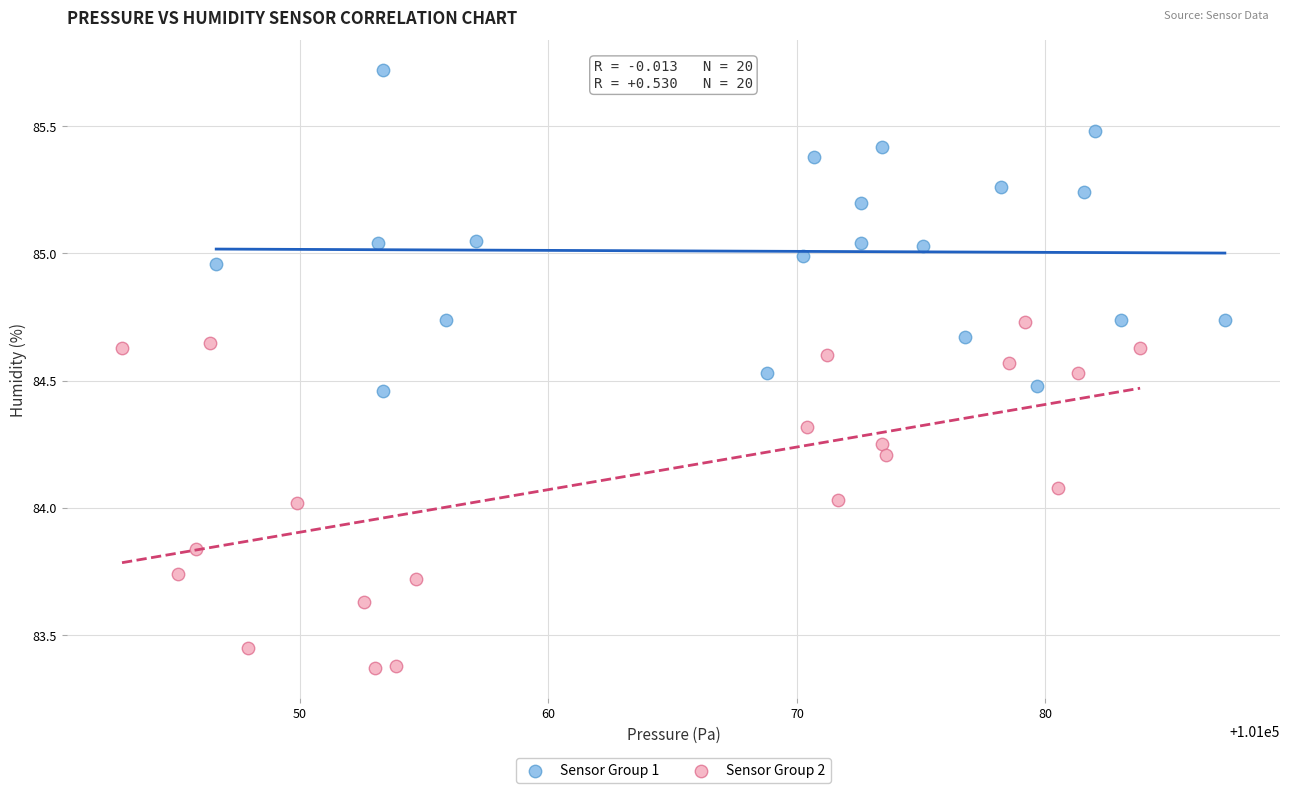

What are all the series names shown in the legend?

Sensor Group 1, Sensor Group 2